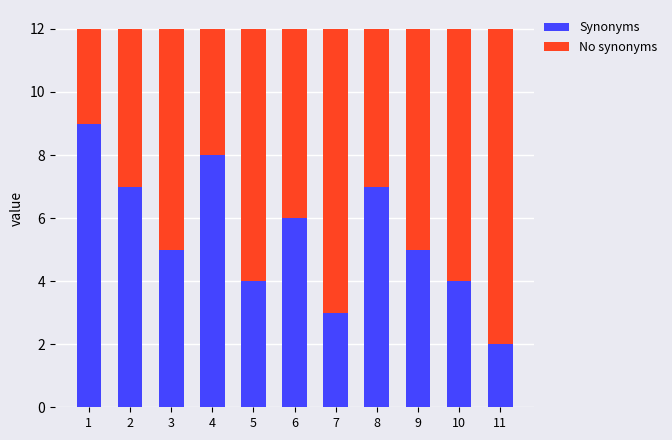

Is it true that Synonyms equals 7 at 2?

True